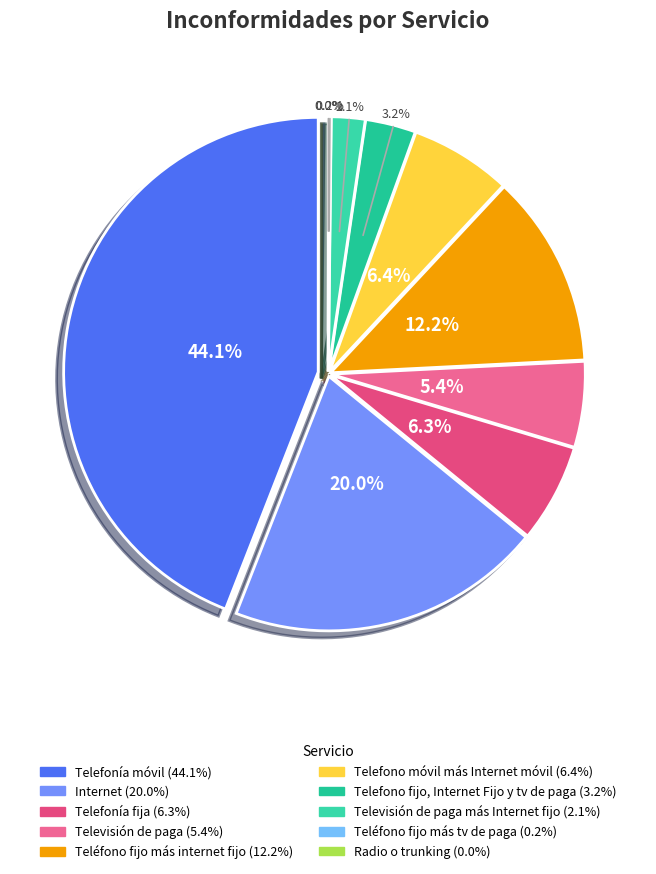

Is it true that Telefonía móvil is 29% of the pie?

False